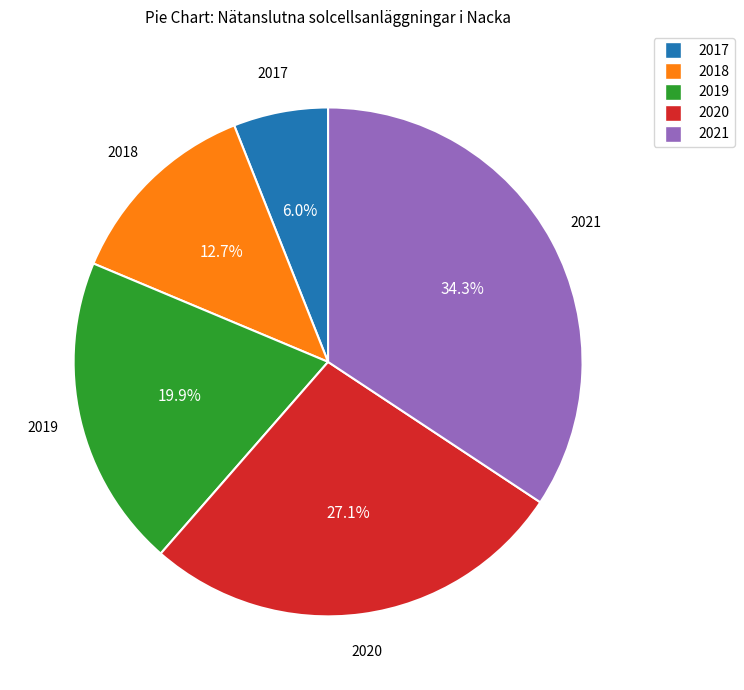

To the nearest percent, what is the average slice percentage?

20%